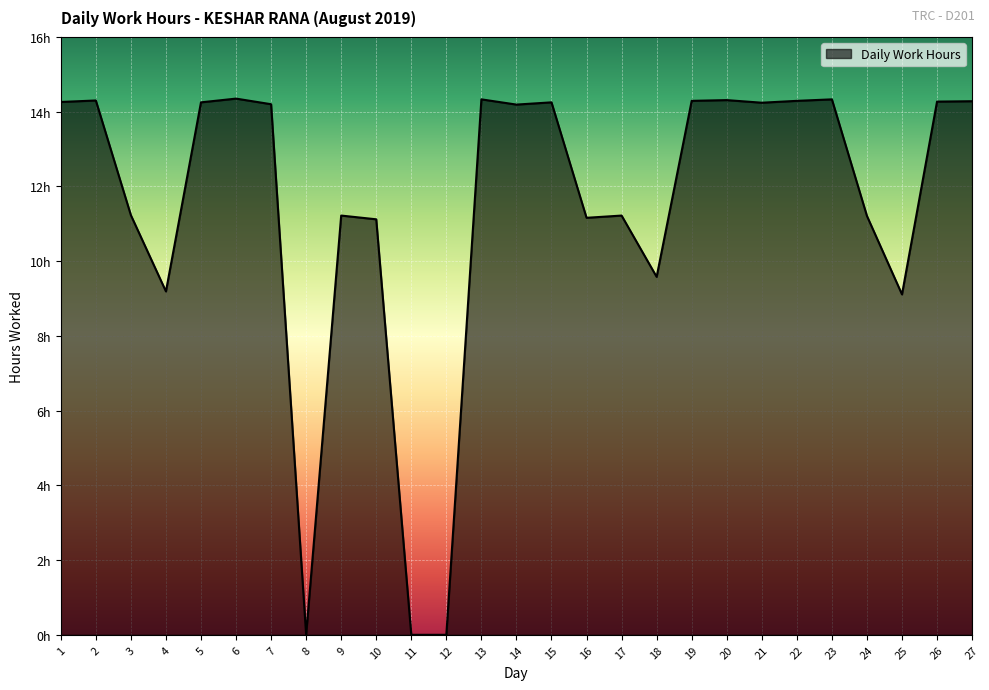

Is this an area chart (filled region under the line)?

Yes